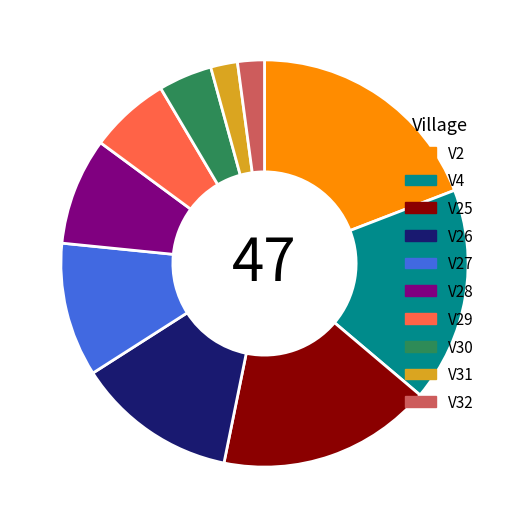

What is the ratio of the value at V31 to the value at V29?

0.3